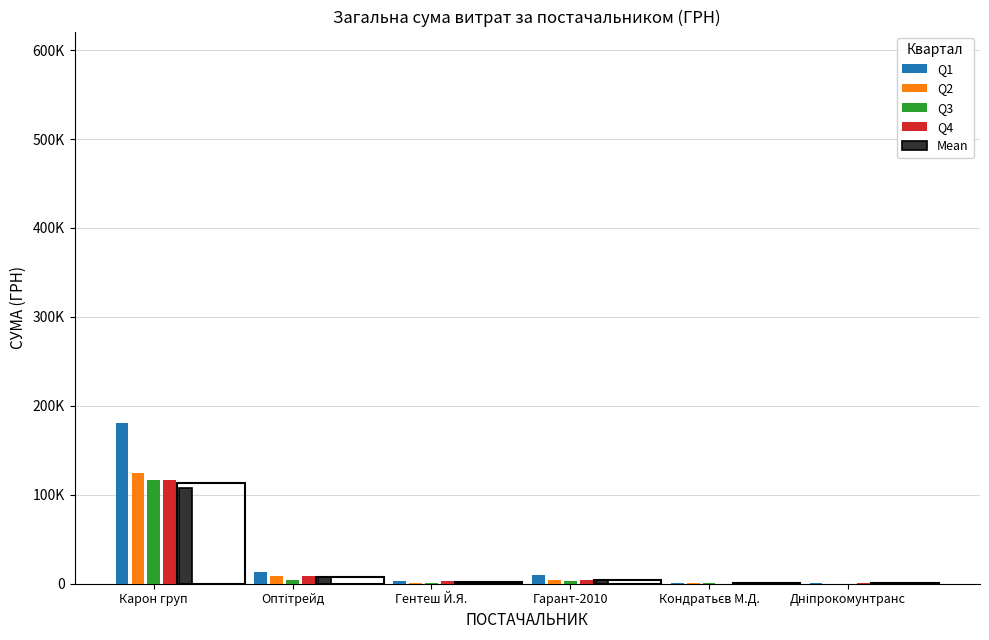

Is the value of Mean at Оптітрейд greater than the value of Q3 at Гентеш Й.Я.?

Yes